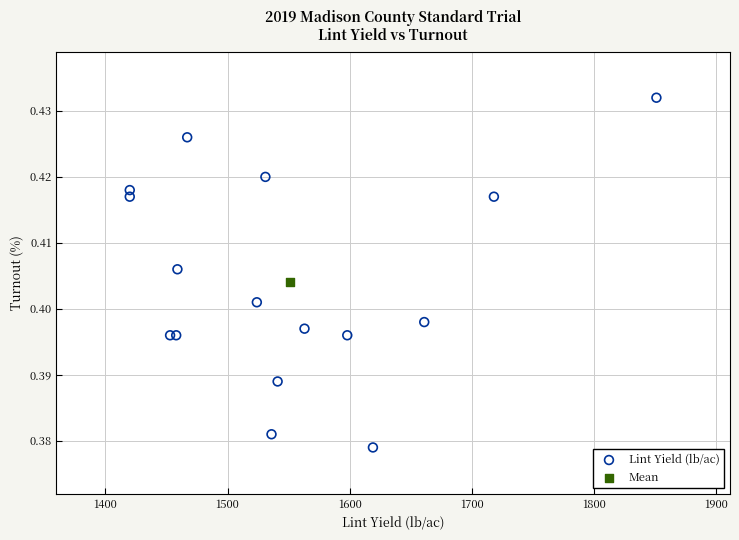

What are all the series names shown in the legend?

Lint Yield (lb/ac), Mean